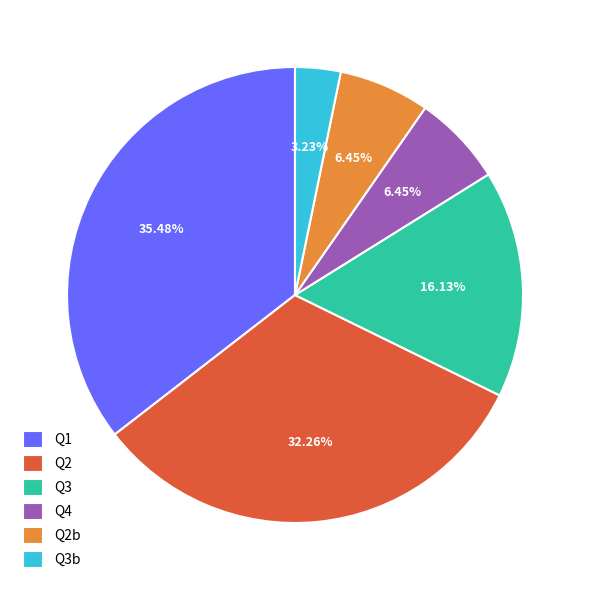

Combined, do Q1 and Q4 account for over 50%?

No